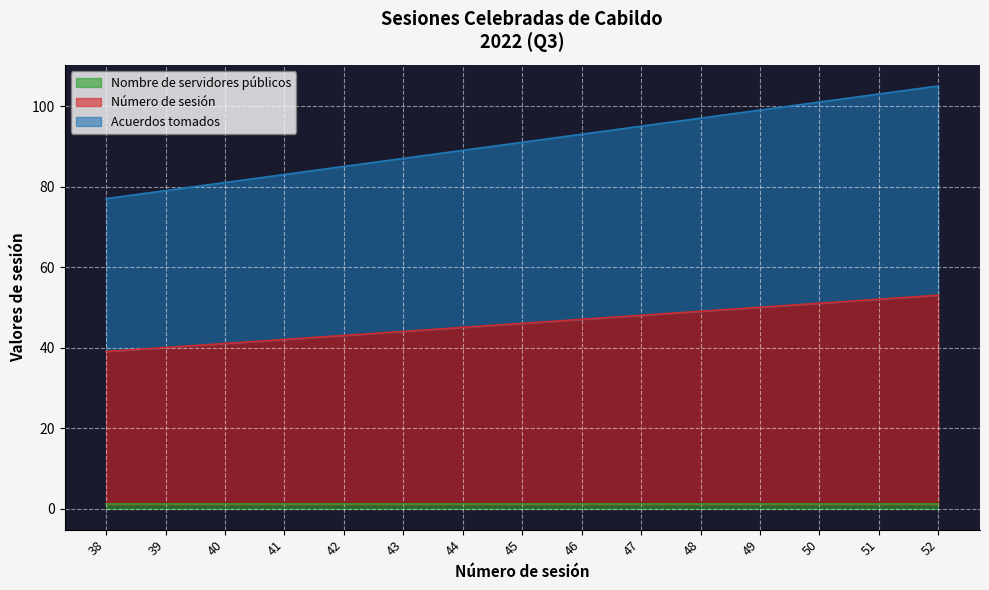

Is it true that Acuerdos tomados equals 120 at 44?

False